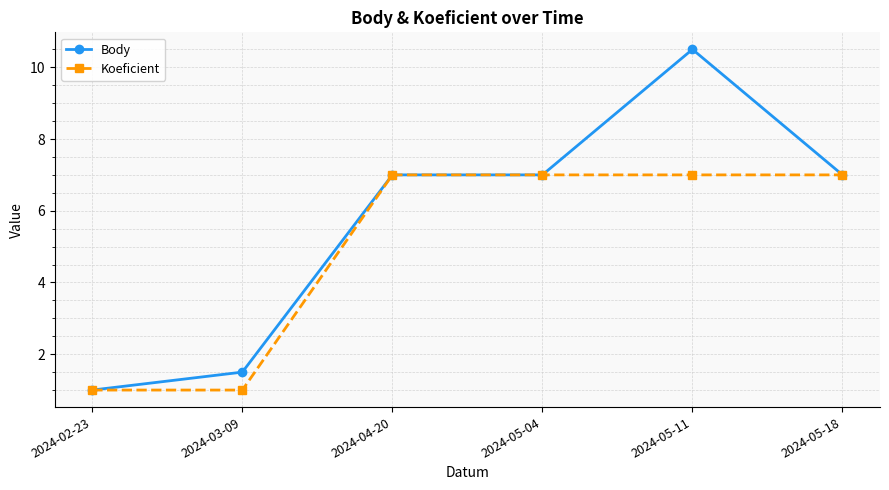

What is the minimum value shown in the chart?

1.0